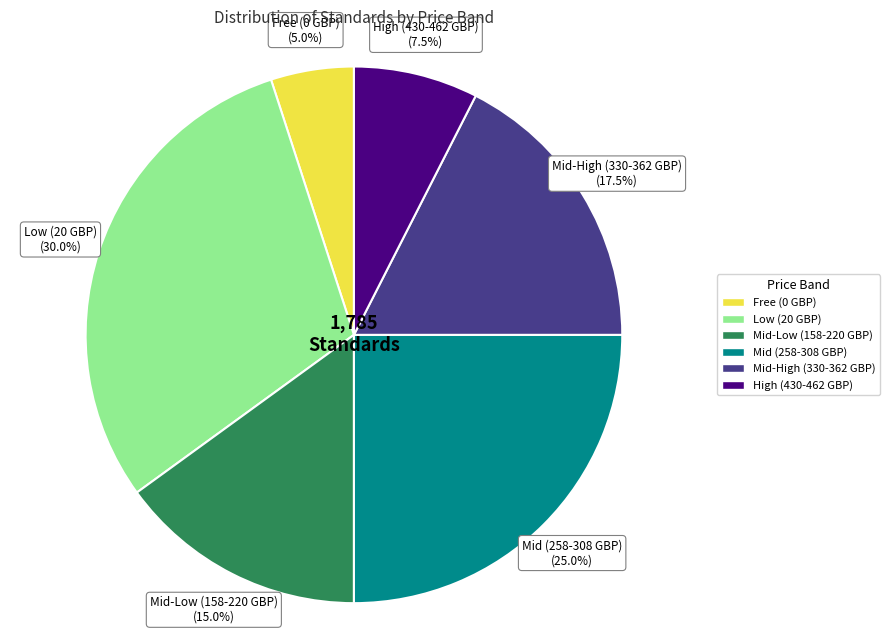

Is there a majority slice in this chart?

No